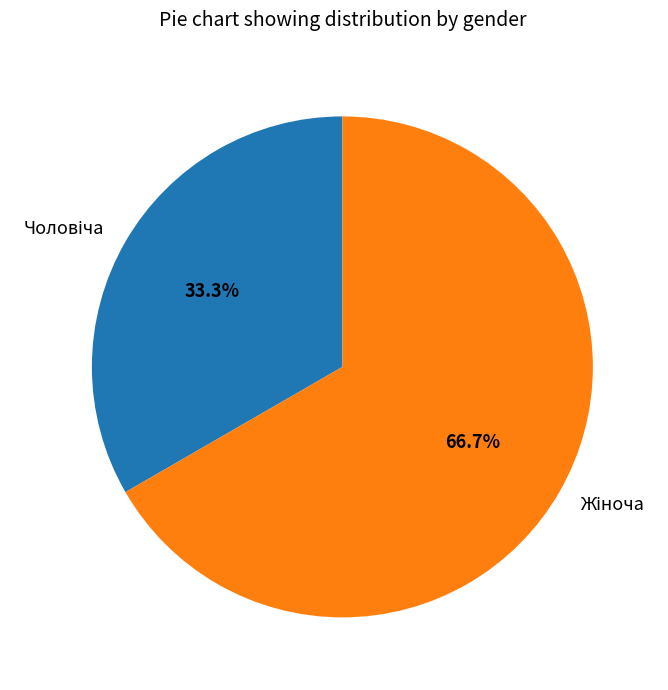

Is there a majority slice in this chart?

Yes